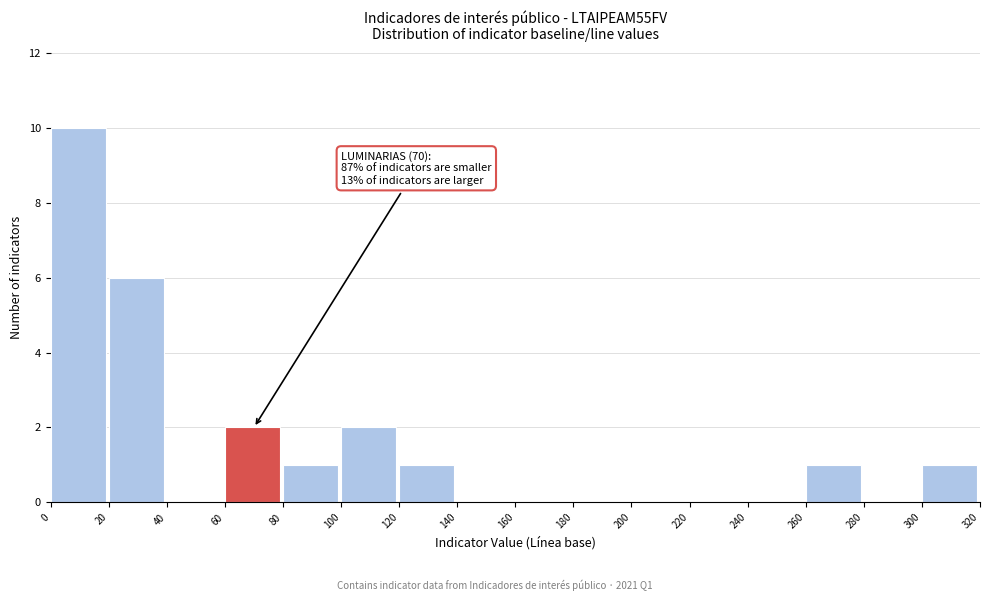

Over which range of the x-axis is the bar tallest?

0 to 20